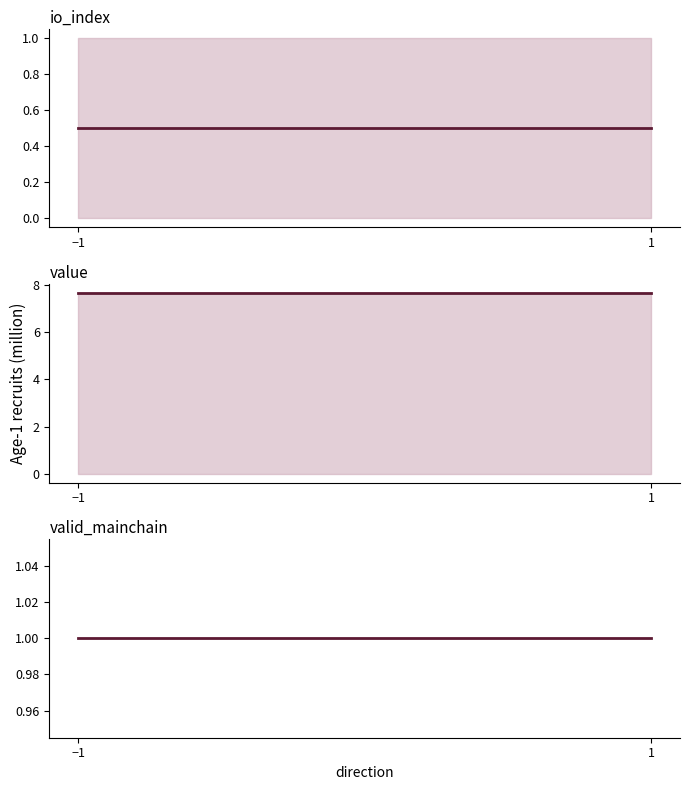

Which series has the largest total across all categories?

value